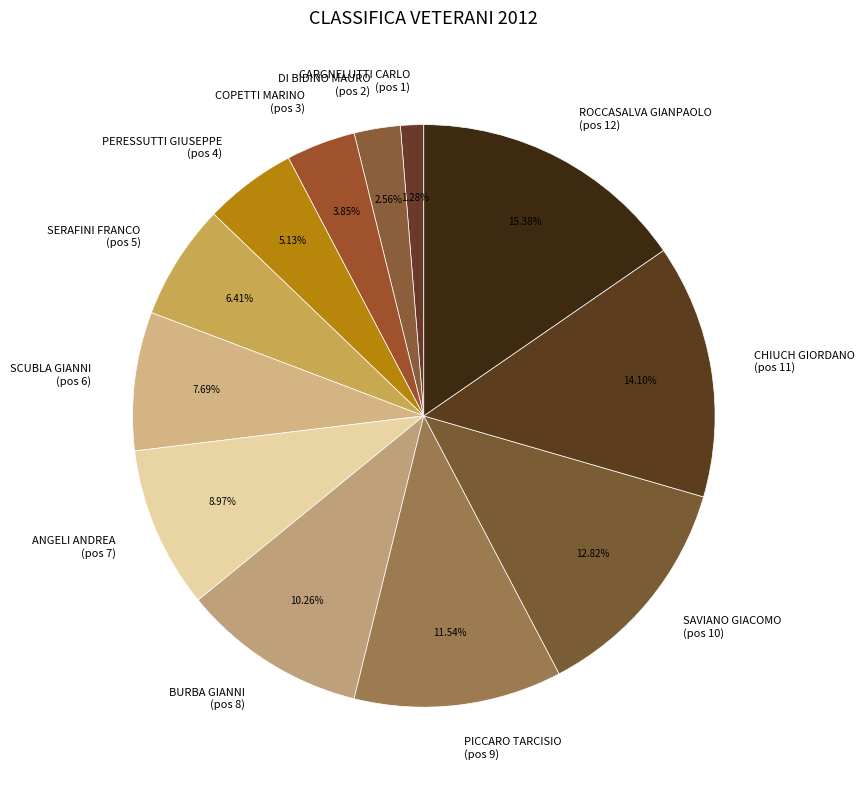

To the nearest percent, what percentage of the pie is ROCCASALVA GIANPAOLO?

15%